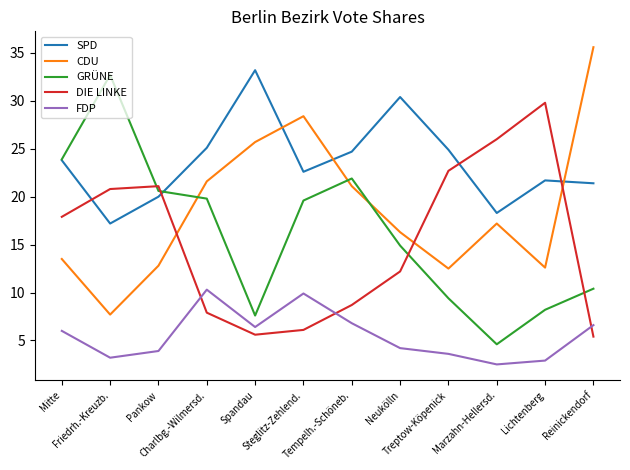

Which series has the largest total across all categories?

SPD